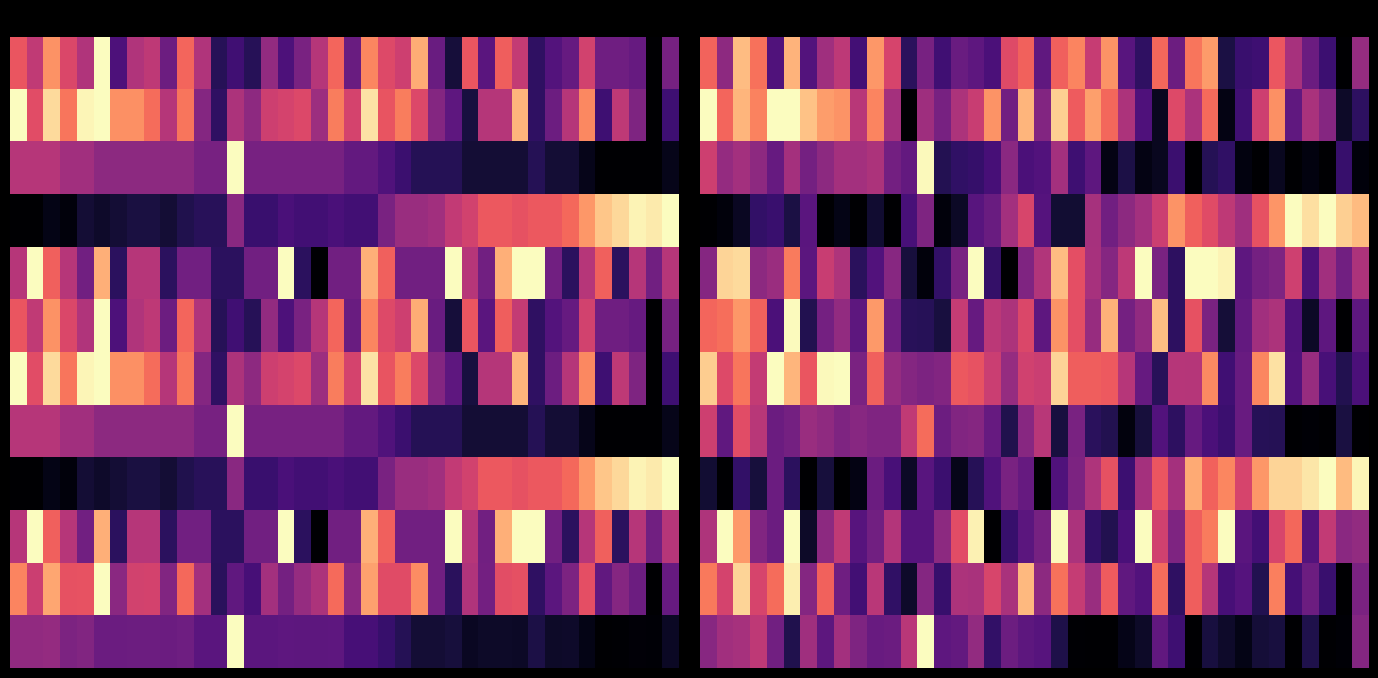

How many values in 8 are above zero?

36